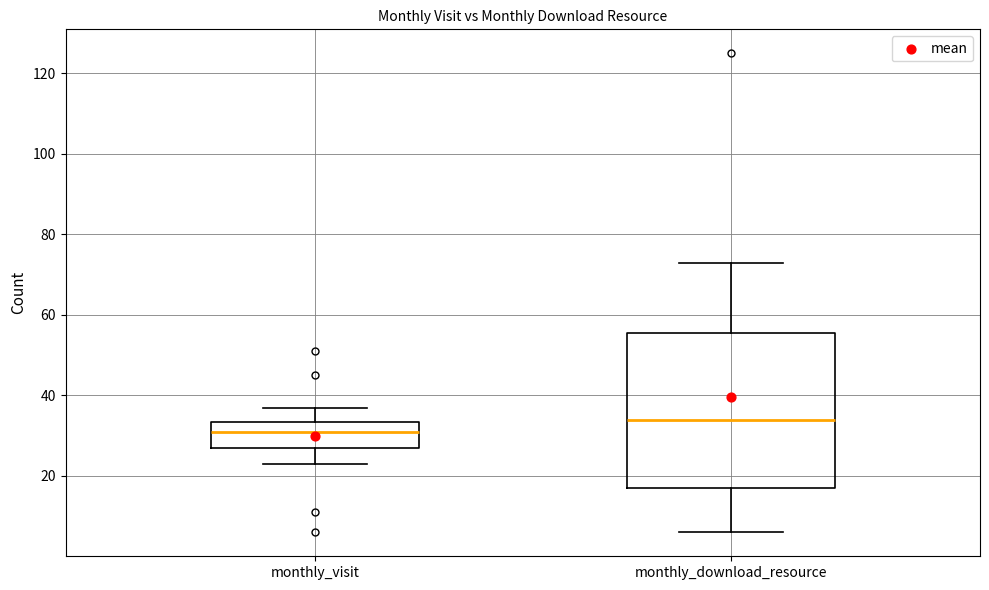

Reading left to right, read every box against the y-axis: the position of its median line, the range the box covers, and the ends of its whiskers. The values are not printed on the chart, so give them approximately, as read against the axis.

monthly_visit: median 32, box 28 to 34, whiskers 24 to 38
monthly_download_resource: median 34, box 18 to 56, whiskers 6 to 74